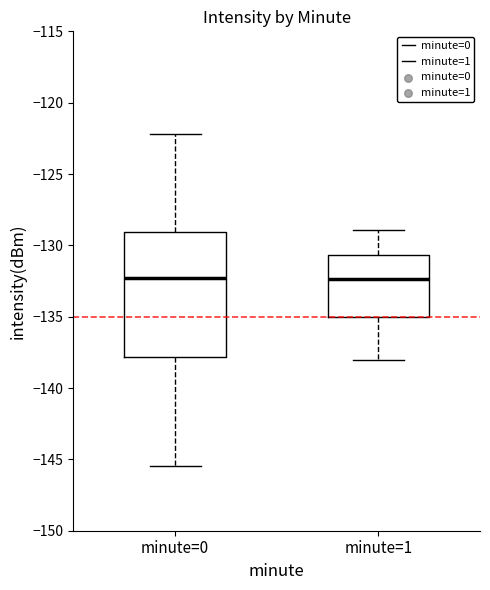

Which box is the tallest, from its lower edge to its upper edge?

minute=0